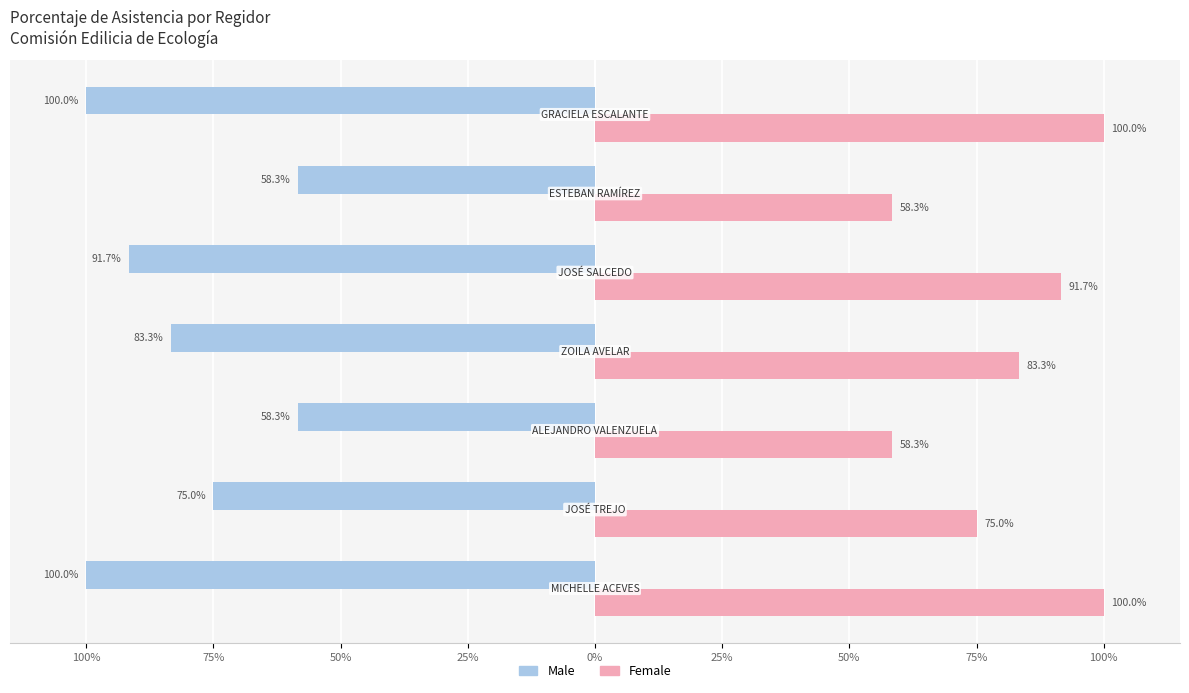

What are all the series names shown in the legend?

Male, Female